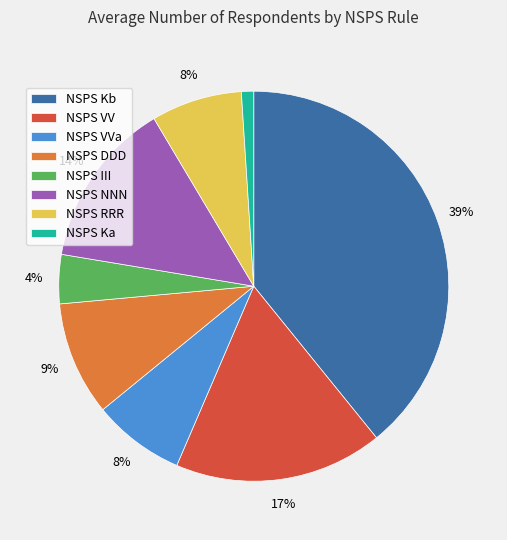

Between NSPS III and NSPS NNN, which is larger?

NSPS NNN